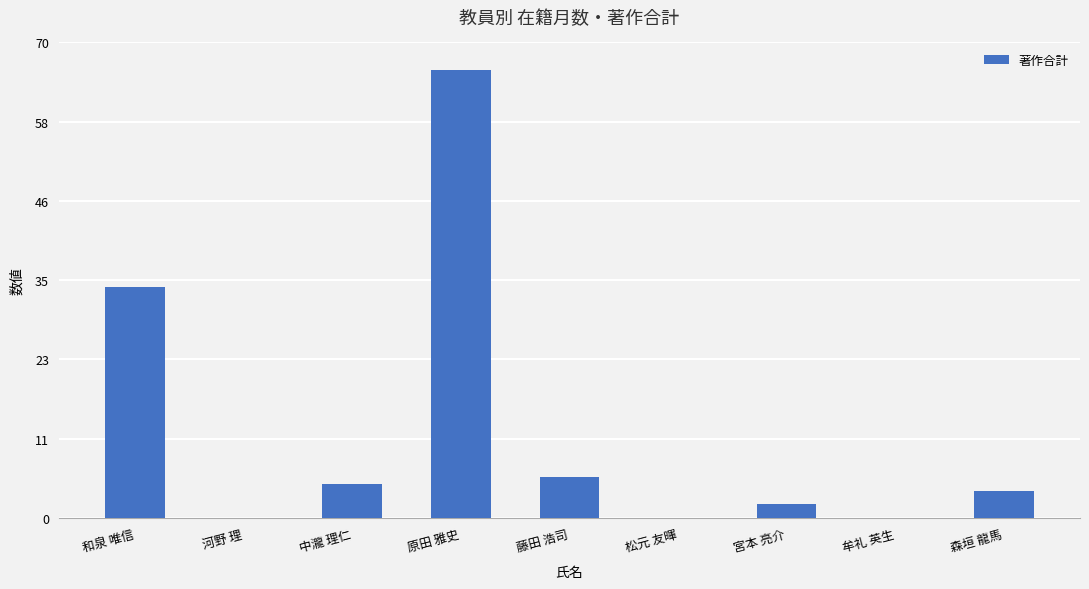

What is the change in value from 原田 雅史 to 藤田 浩司?

-60